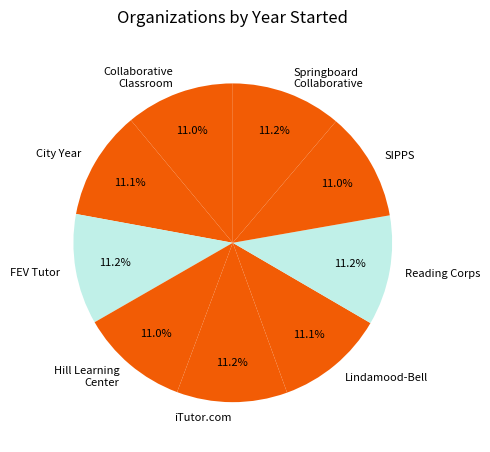

What is the ratio of the value at iTutor.com to the value at Springboard Collaborative?

1.0